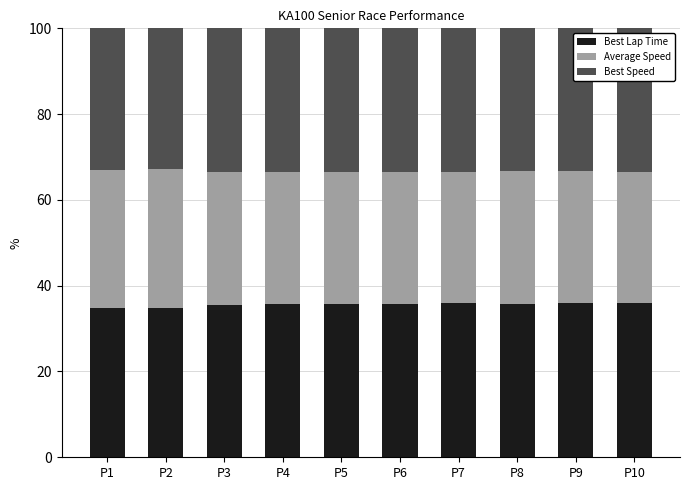

What is the average value of the Best Lap Time series?

35.6